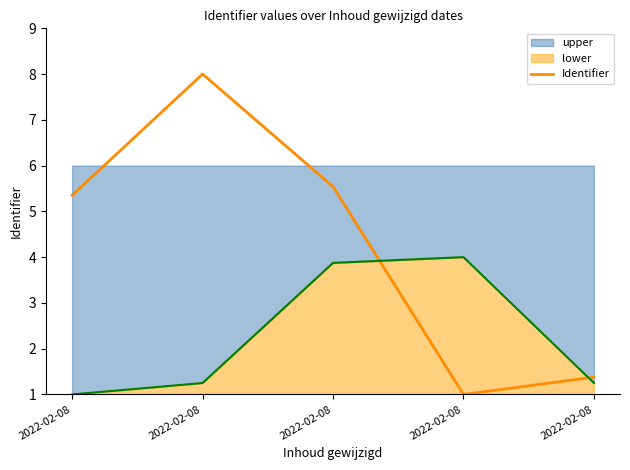

Reading right to left, extract all data points from this chart.

1.4	1.0	5.5	8.0	5.4